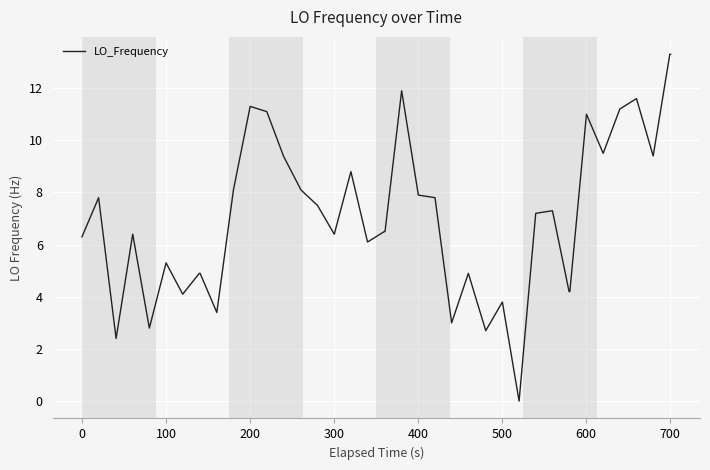

What is the difference between the maximum and minimum values?

13.3